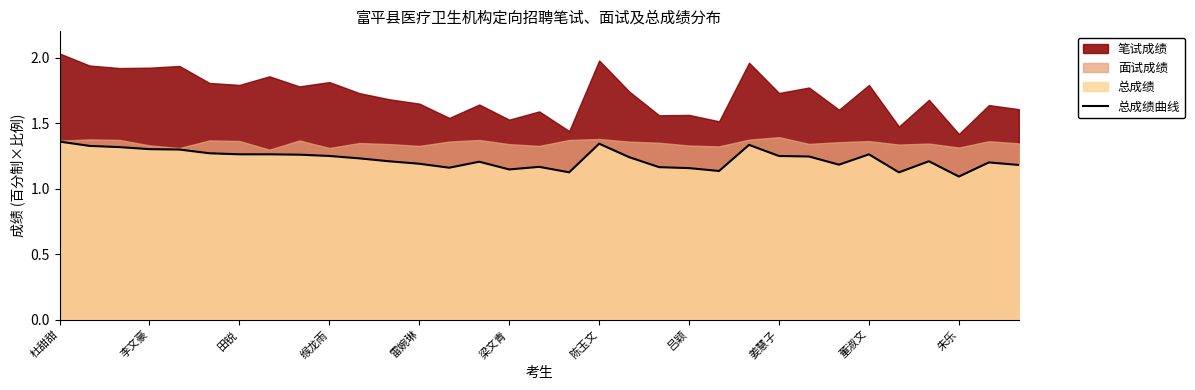

The 总成绩曲线 series shows 1.1 at 朱乐. True or false?

True